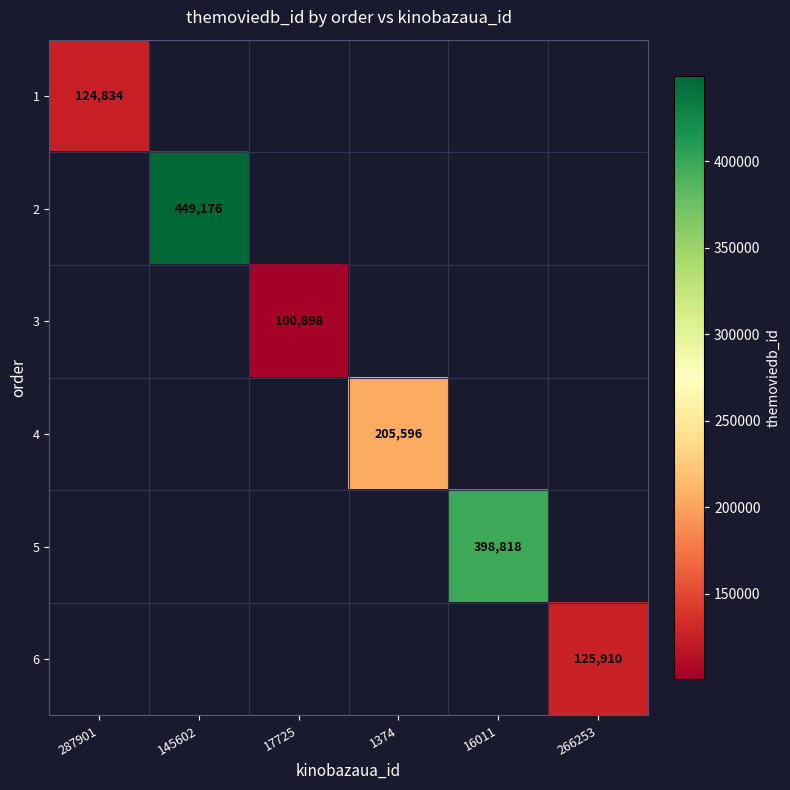

True or false: 1 has a value of 169168 at 287901.

False